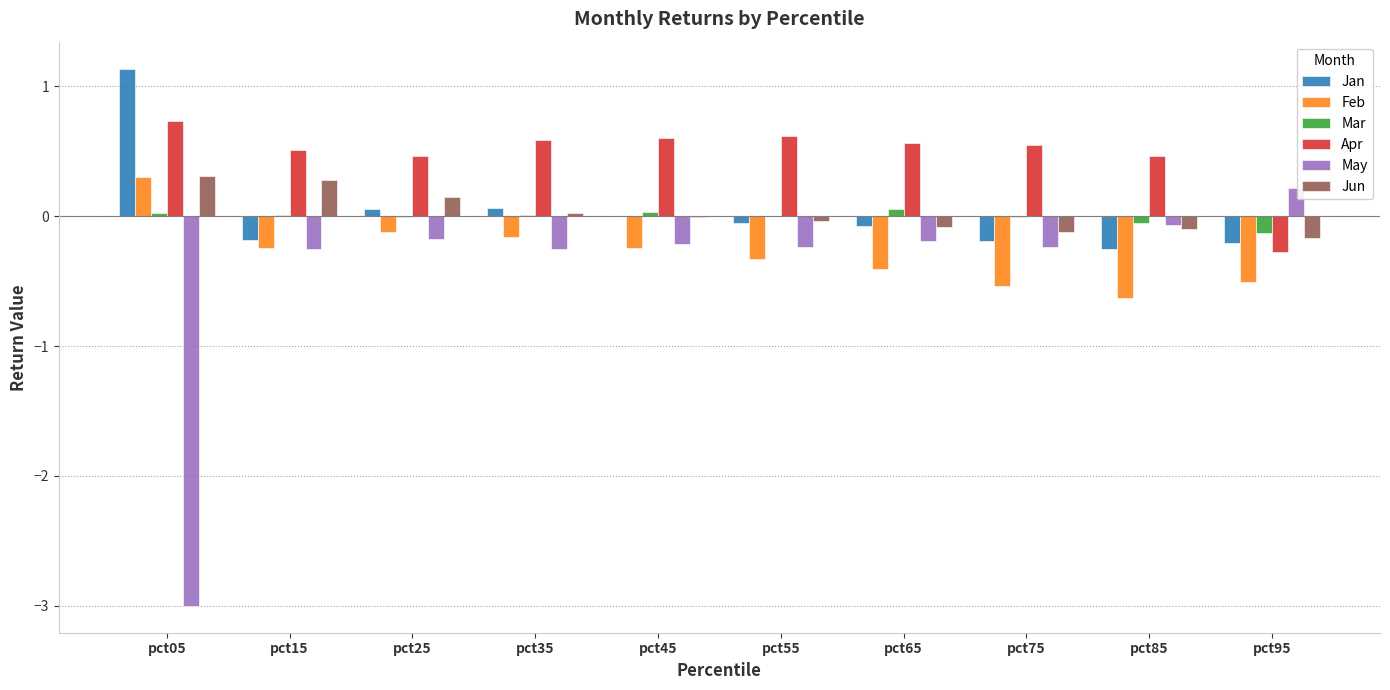

Which category has the highest value across all series?

pct05